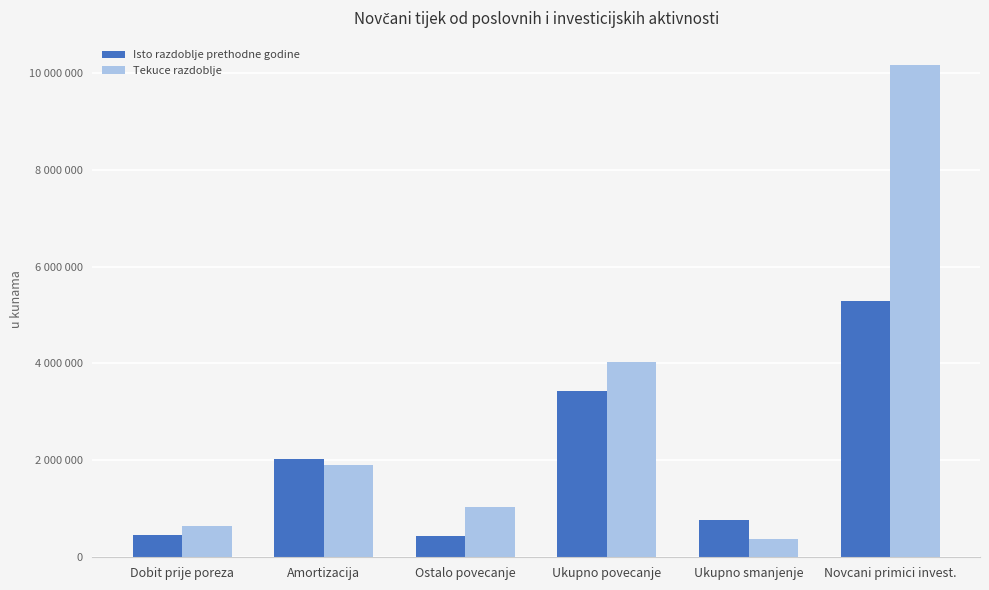

Is the value of Isto razdoblje prethodne godine at Ostalo povecanje greater than the value of Tekuce razdoblje at Amortizacija?

No